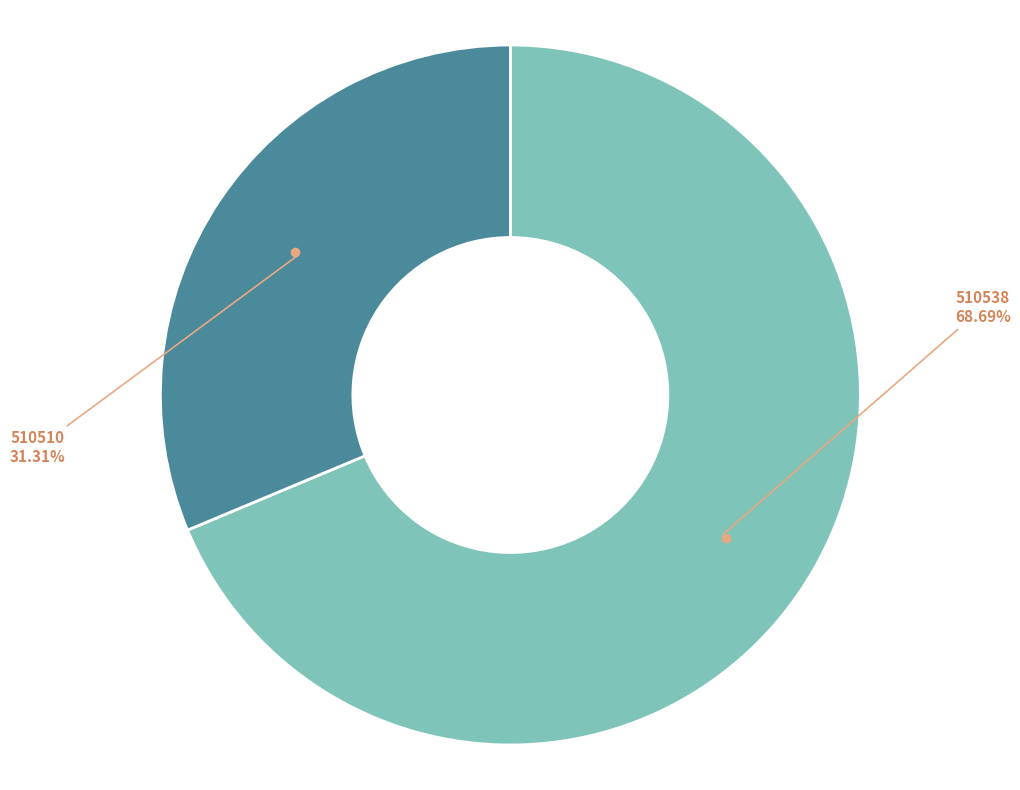

Between 510538 and 510510, which is larger?

510538